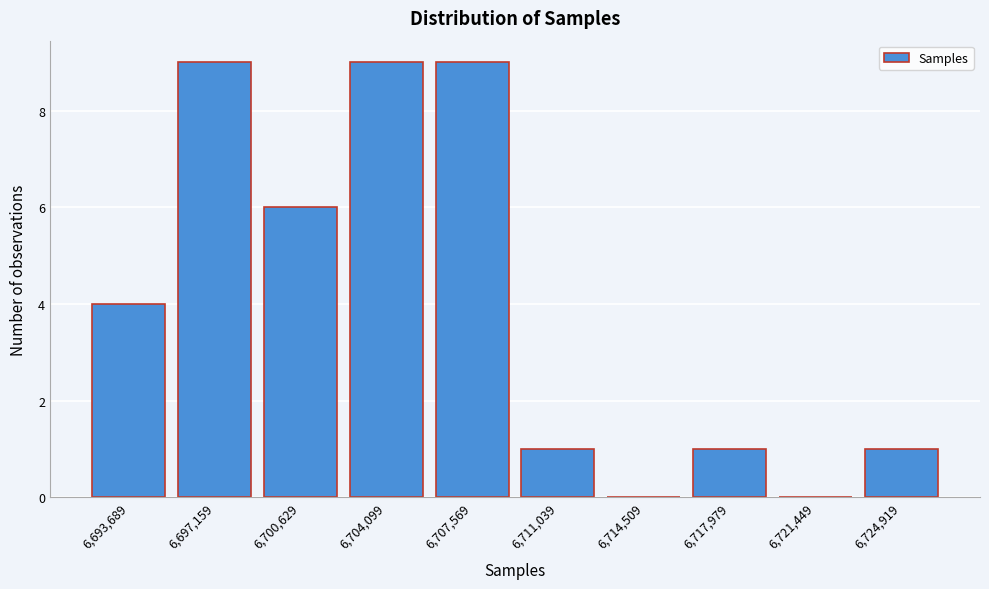

Reading left to right, list all the values displayed in this chart.

6,693,689=4	6,697,159=9	6,700,629=6	6,704,099=9	6,707,569=9	6,711,039=1	6,714,509=0	6,717,979=1	6,721,449=0	6,724,919=1